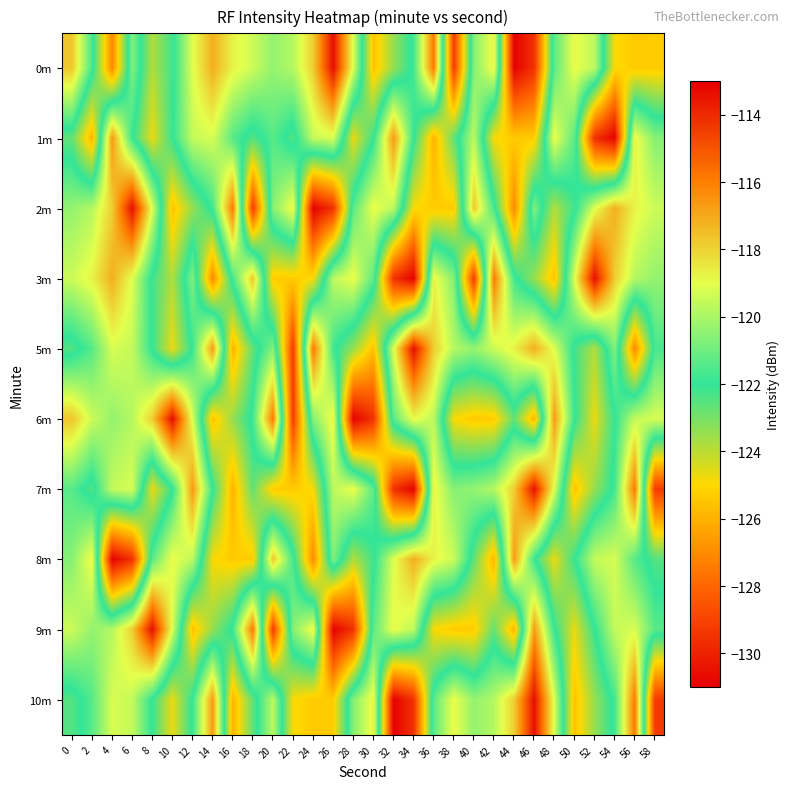

Which series has the largest range (max minus min)?

row_0